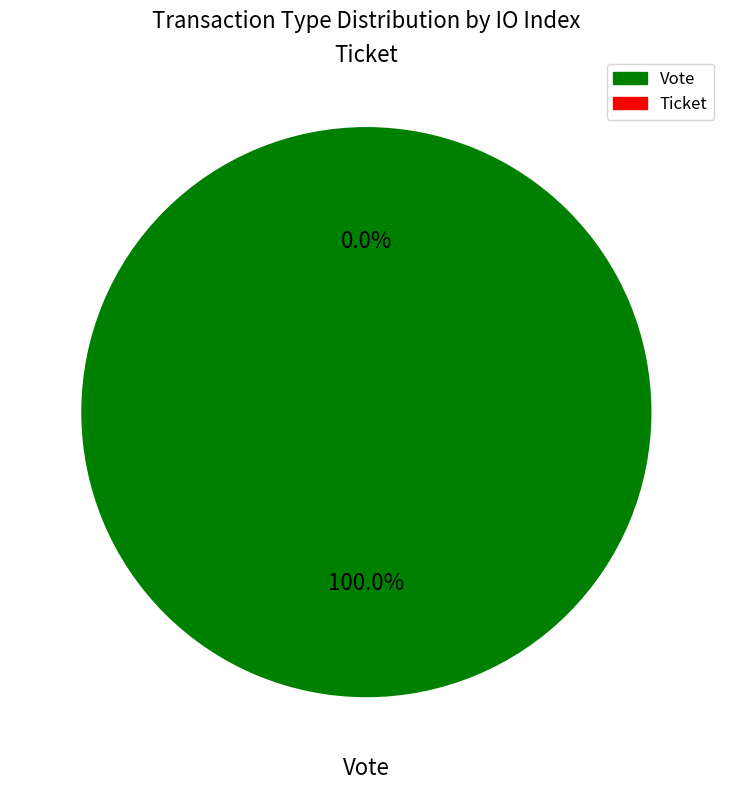

Rank the categories by value from lowest to highest.

Ticket, Vote